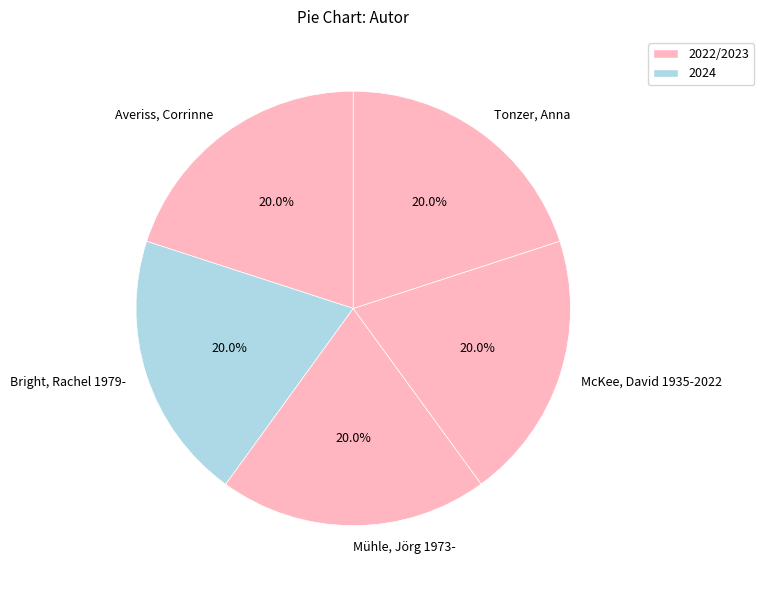

To the nearest percent, what is the combined percentage of Bright, Rachel 1979- and Mühle, Jörg 1973-?

40%